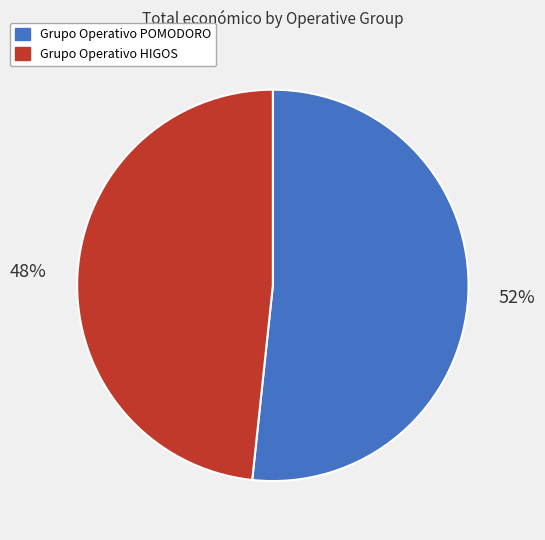

Approximately how many times larger is the value at Grupo Operativo POMODORO compared to Grupo Operativo HIGOS?

1.1